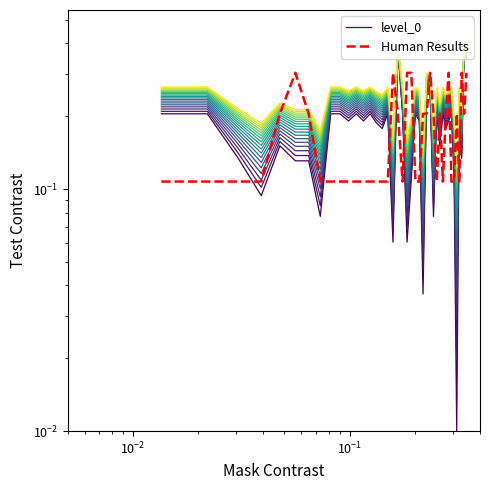

True or false: Human Results and level_0 intersect in this chart.

True